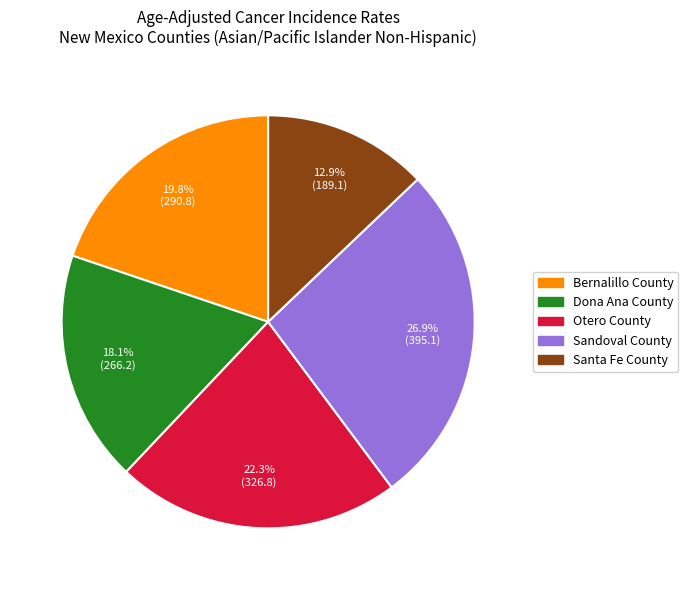

Is the sum of Sandoval County and Dona Ana County greater than half?

No